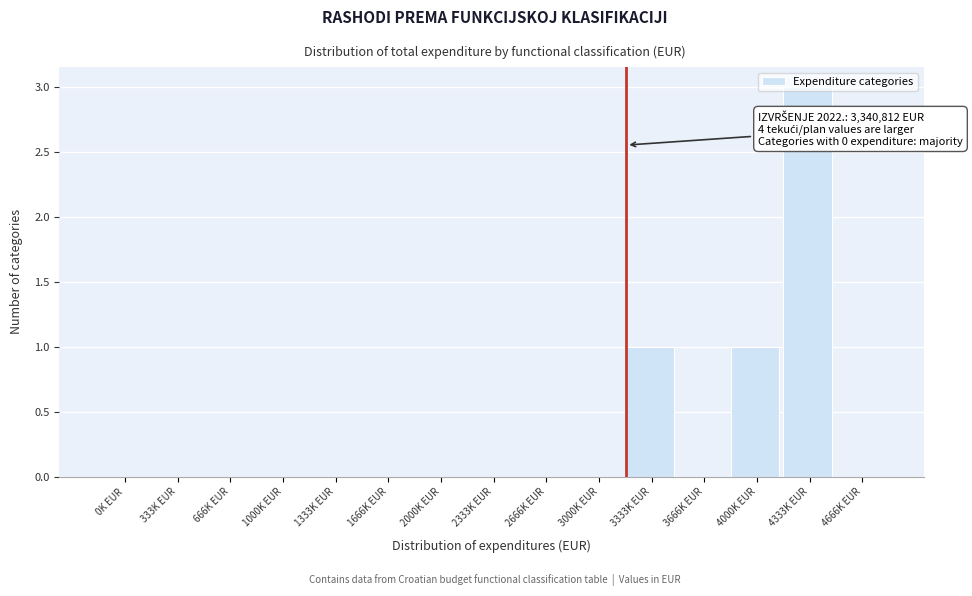

What is the maximum value shown in the chart?

3